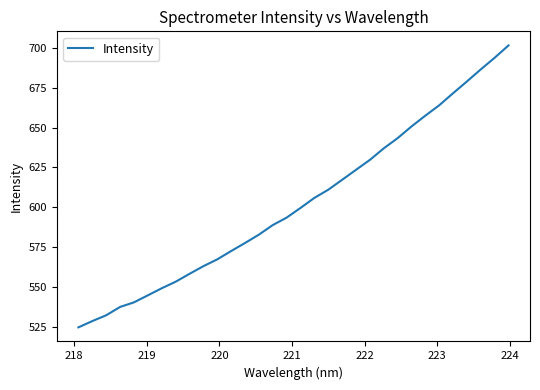

How many values are below 599?

16